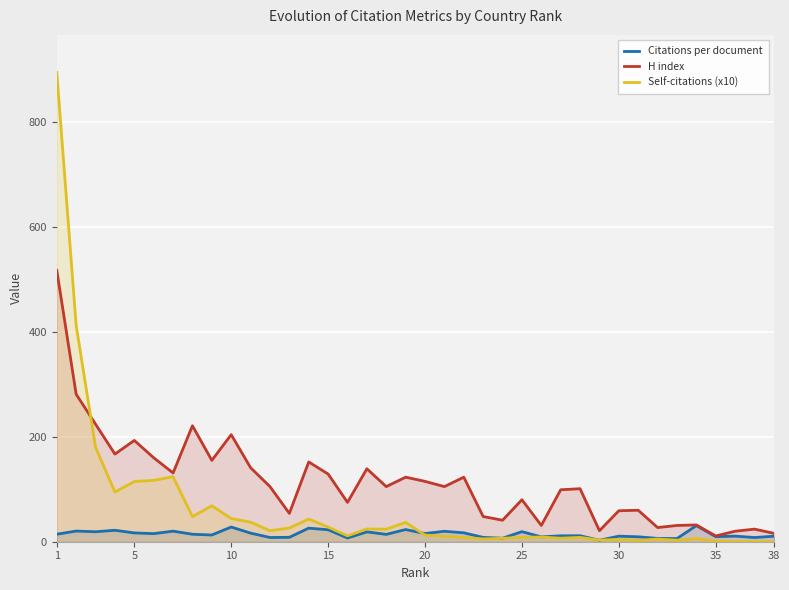

How many series are shown in this chart?

3